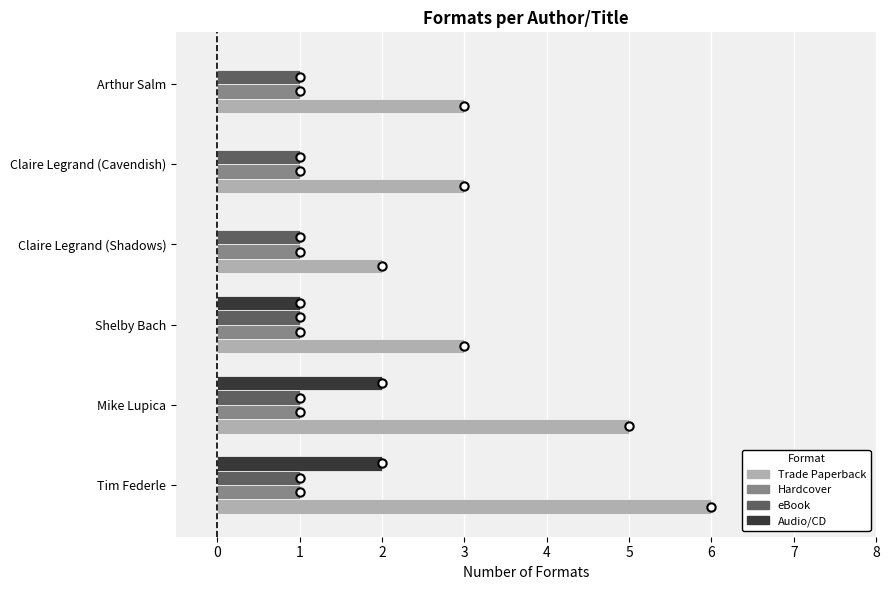

True or false: eBook has a value of 2 at Claire Legrand (Shadows).

False